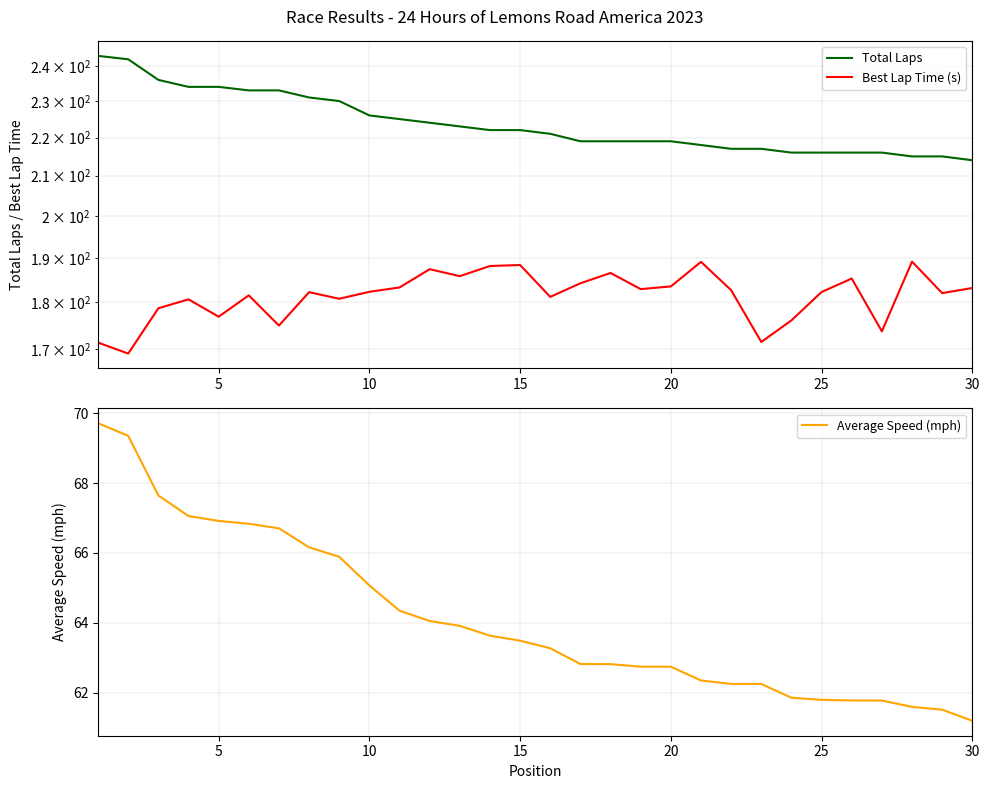

What is the average value of the Average Speed (mph) series?

64.1